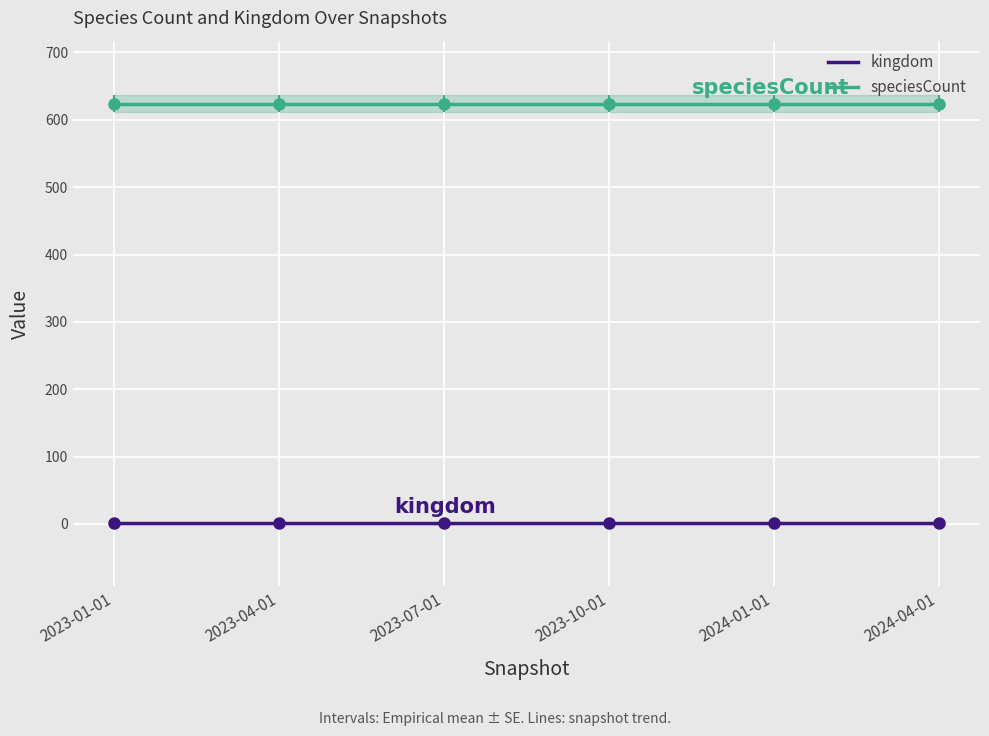

What is the label of the 4th point from the left?

2023-10-01